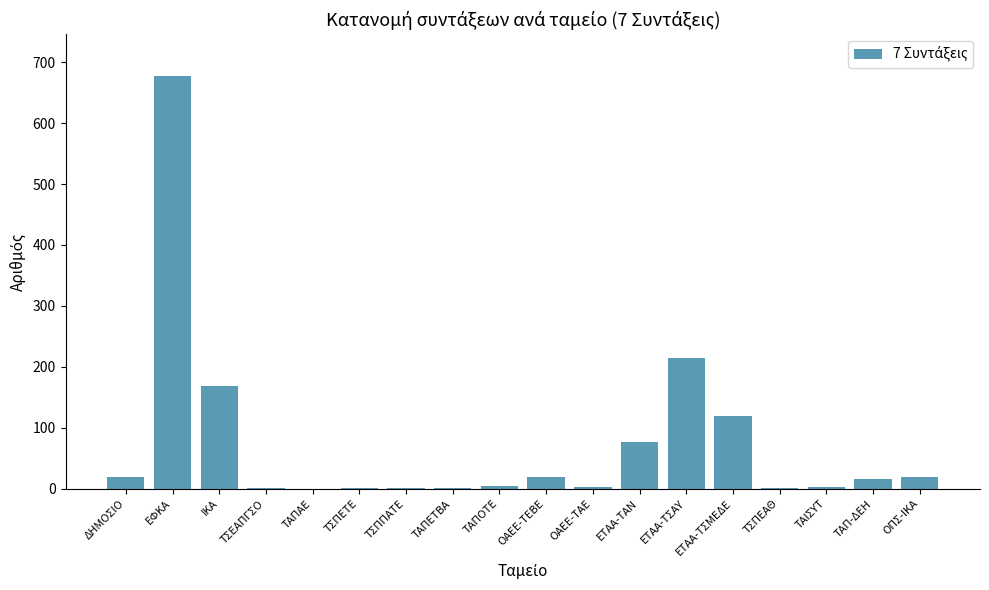

Which has a higher value, ΔΗΜΟΣΙΟ or ΤΑΠΑΕ?

ΔΗΜΟΣΙΟ